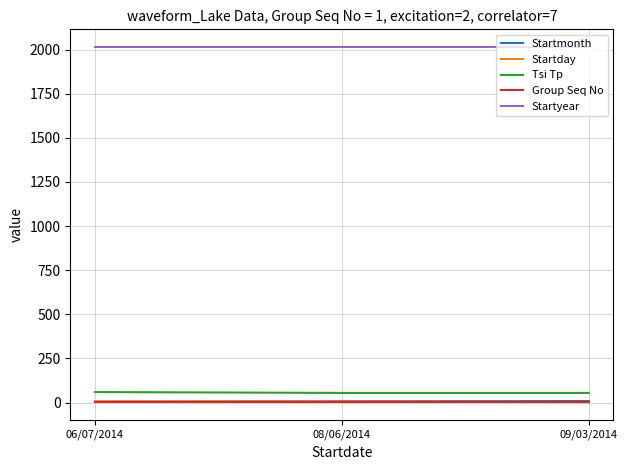

What is the greatest value displayed?

2014